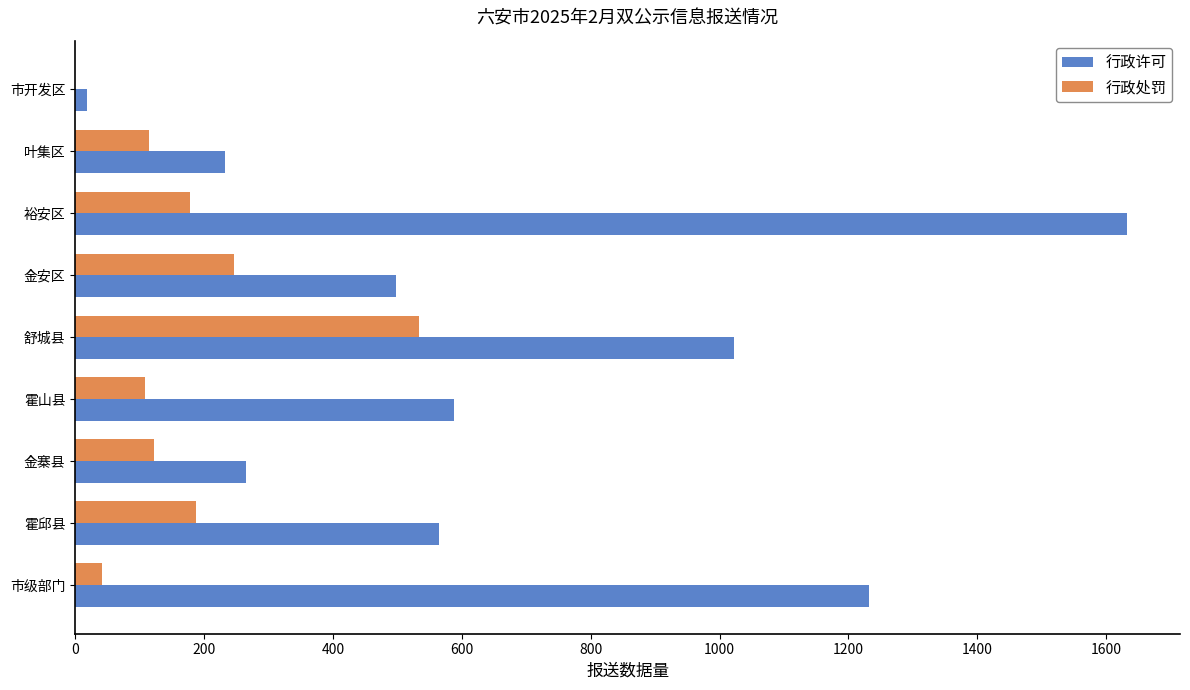

Count the number of categories in the chart.

9